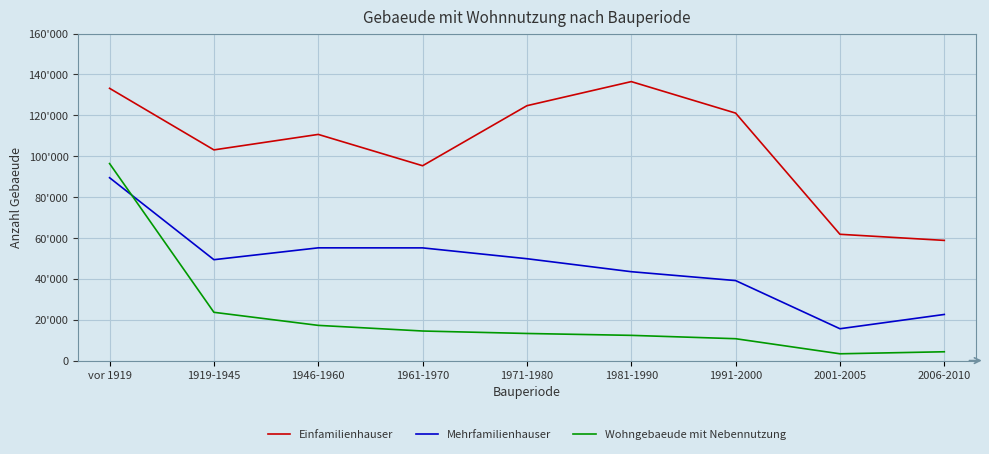

In Wohngebaeude mit Nebennutzung, how many points are lower than both neighbors (excluding endpoints)?

1